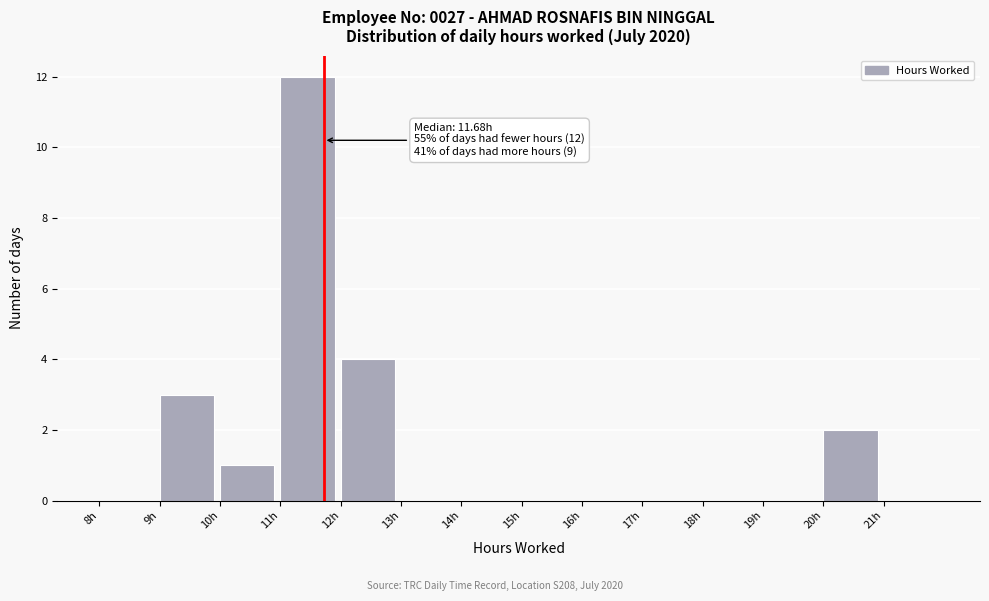

Over which range of the x-axis is the bar tallest?

11 to 12